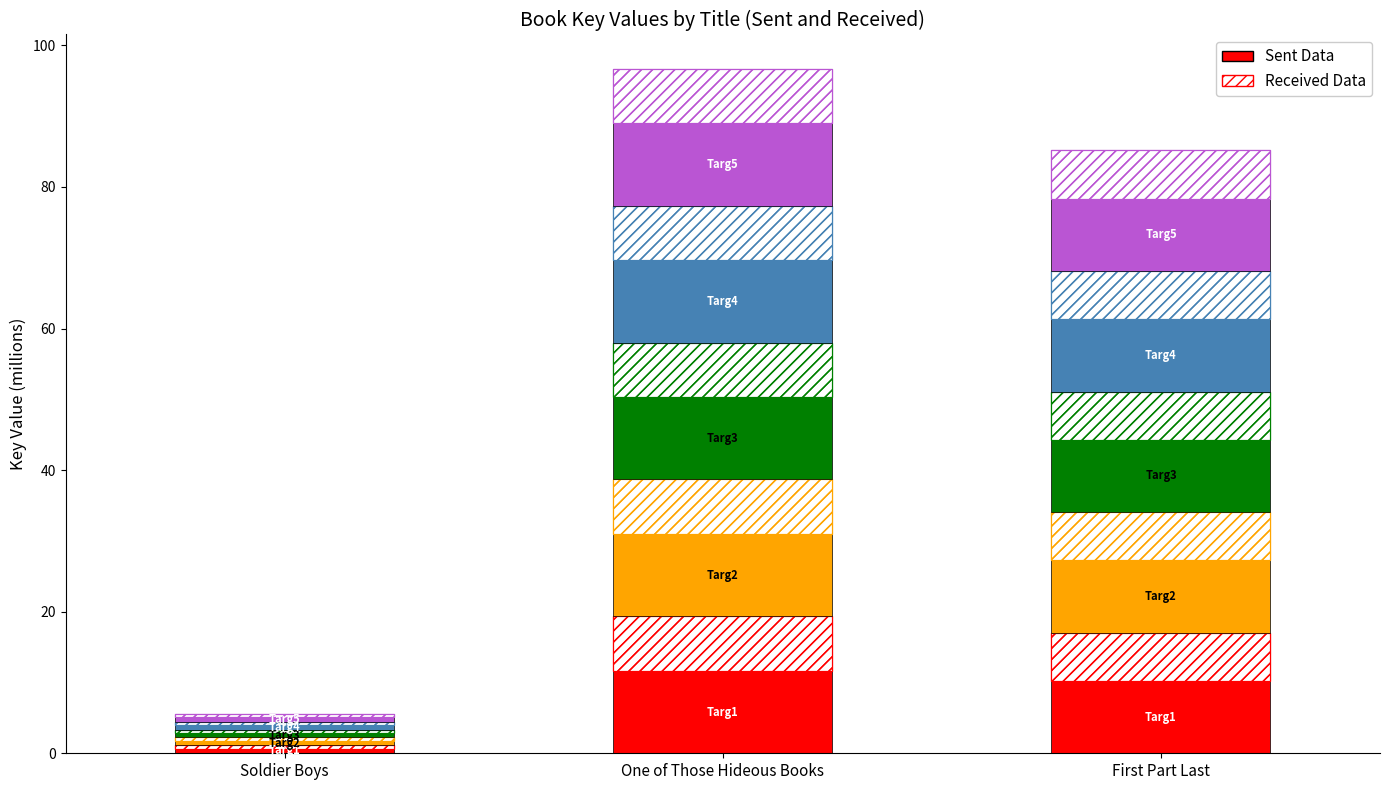

Which series has the largest total across all categories?

Targ1